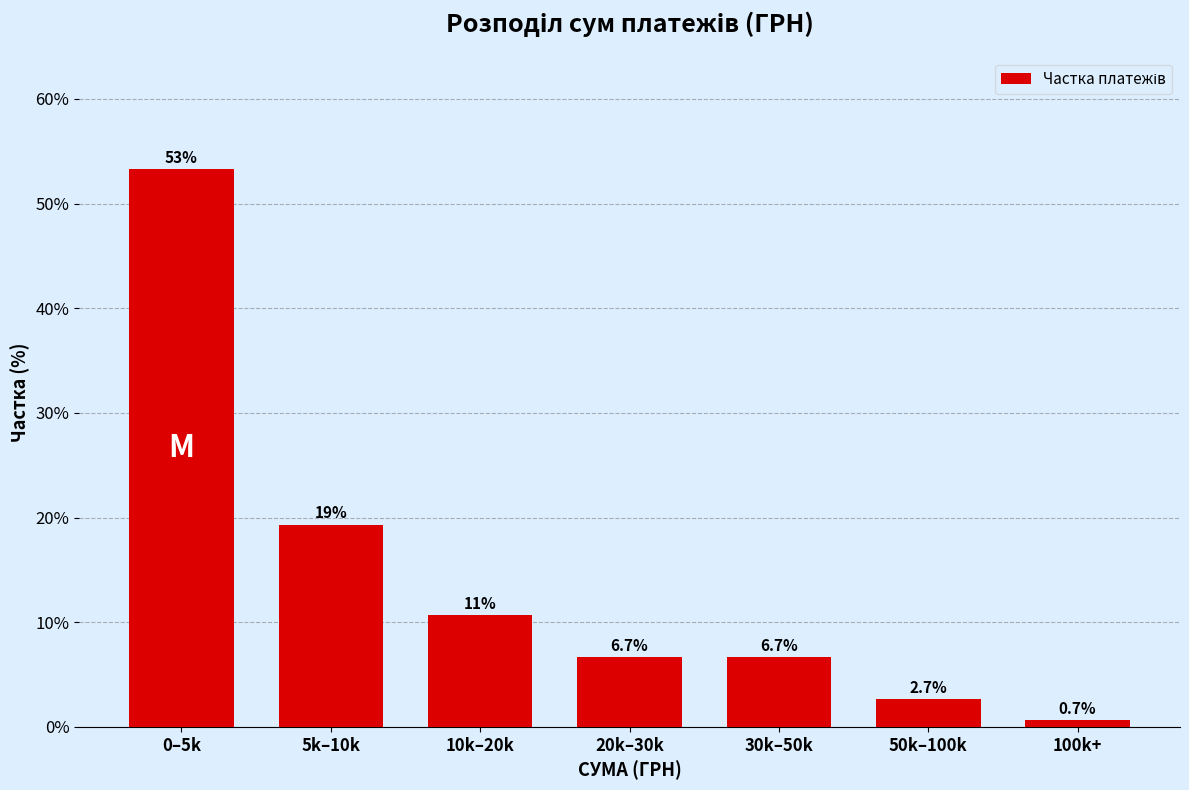

Reading left to right, list all the values displayed in this chart.

53.3	19.3	10.7	6.7	6.7	2.7	0.7